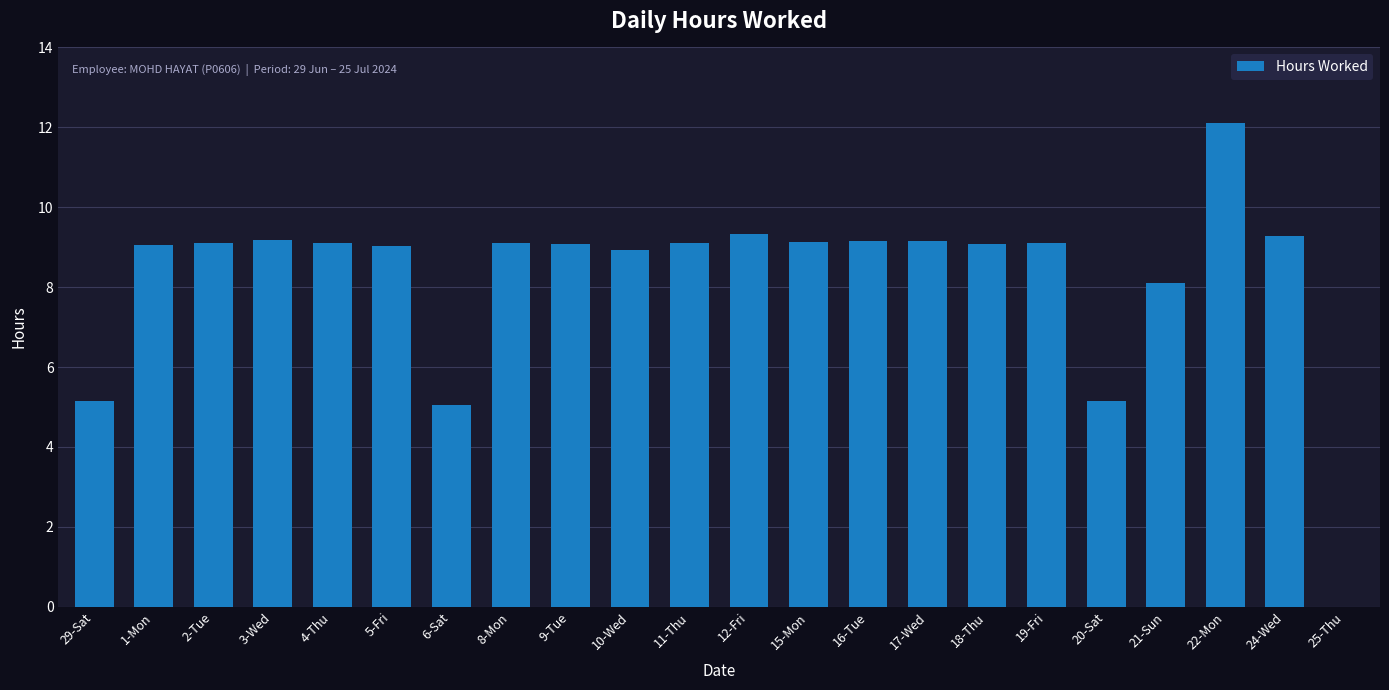

What is the sum of all values?

181.5